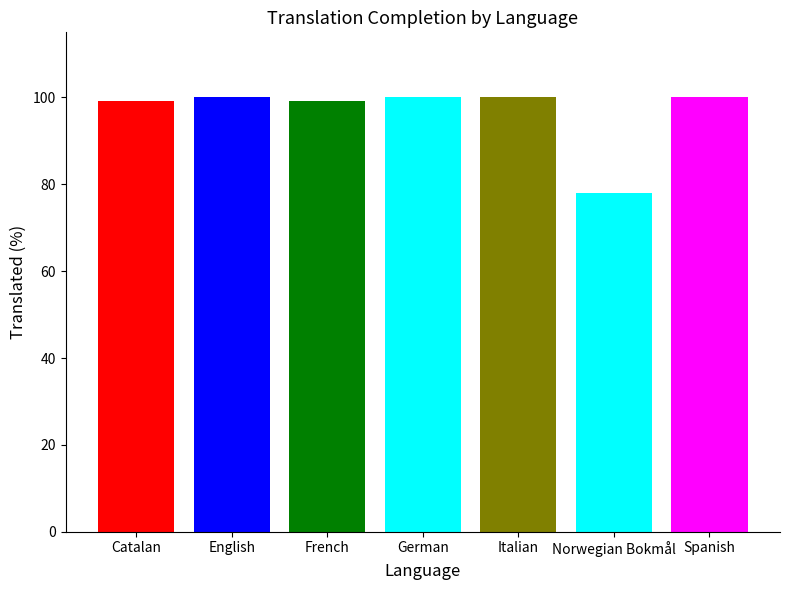

What is the maximum value shown in the chart?

100.0